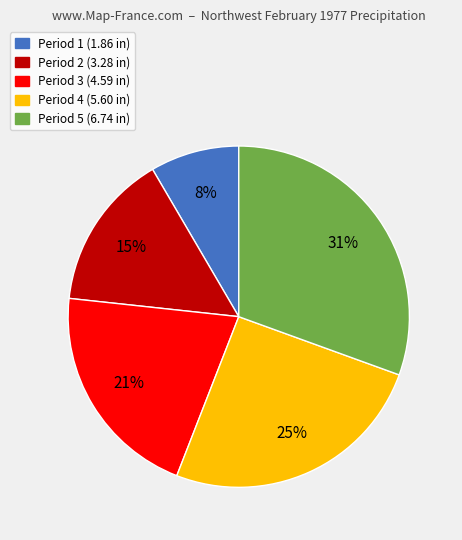

How many segments does this pie chart have?

5